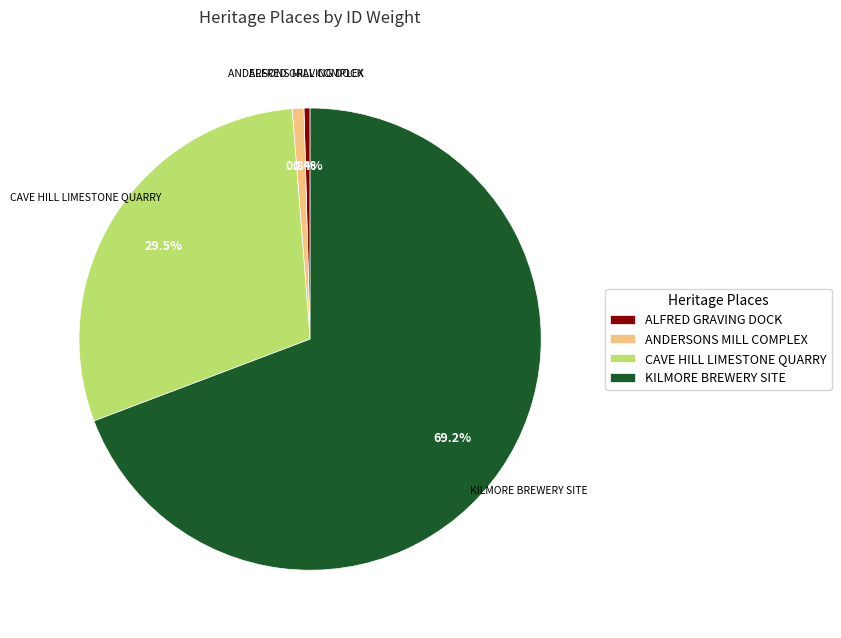

What portion of the pie excludes CAVE HILL LIMESTONE QUARRY?

70.5%